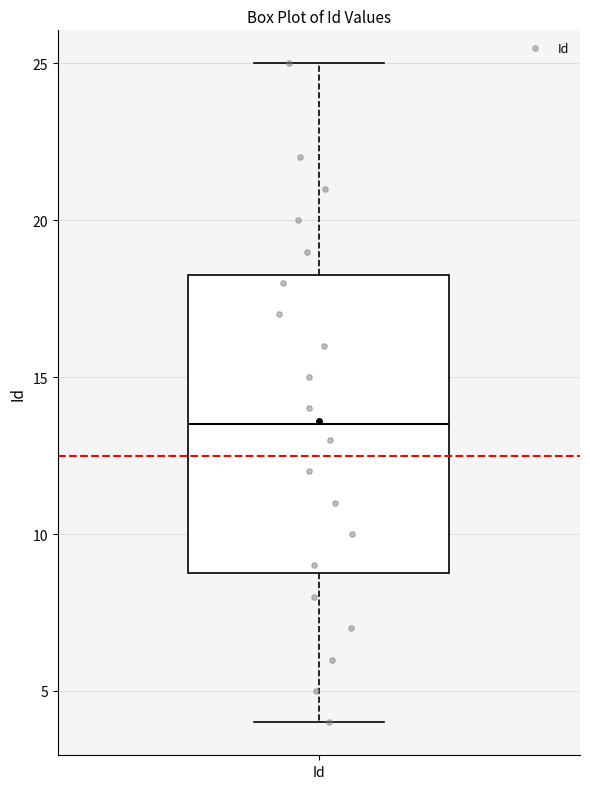

Transcribe this box plot: give where the median line is, the range the box spans, and where the two whiskers end, as read against the y-axis. The values are not printed on the chart, so give them approximately, as read against the axis.

median 13.5, box 9.0 to 18.5, whiskers 4.0 to 25.0